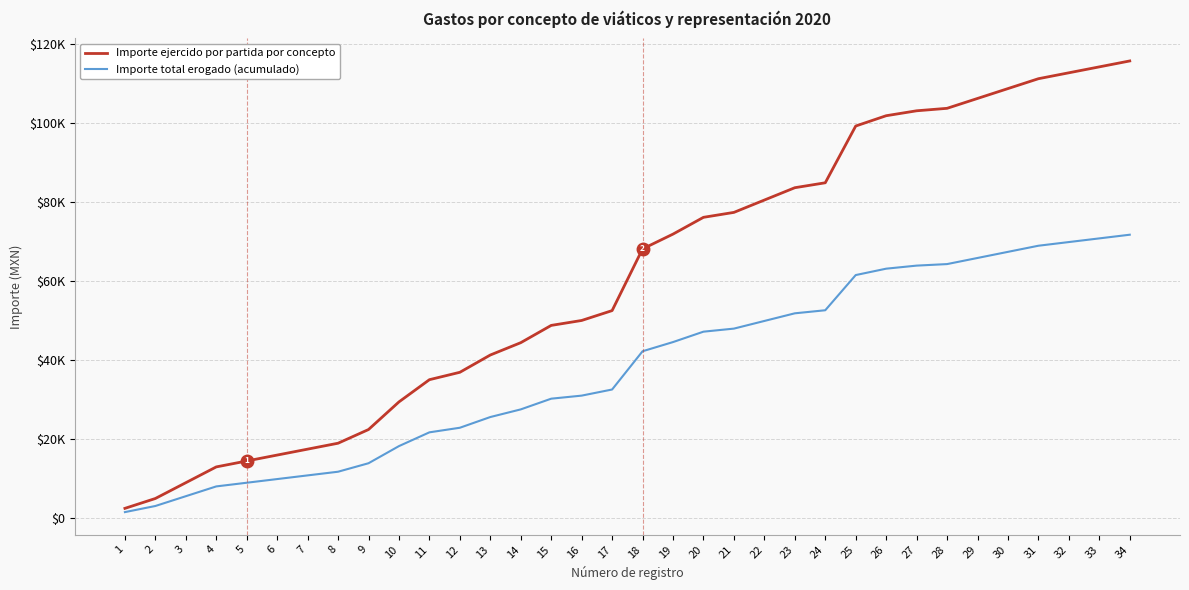

Does the chart have visible grid lines?

Yes